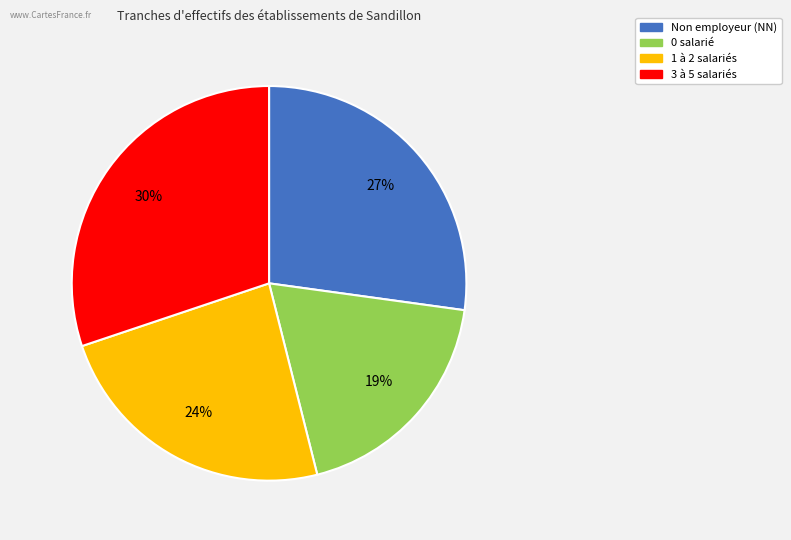

To the nearest percent, what is the difference between the largest and smallest slice percentages?

11%